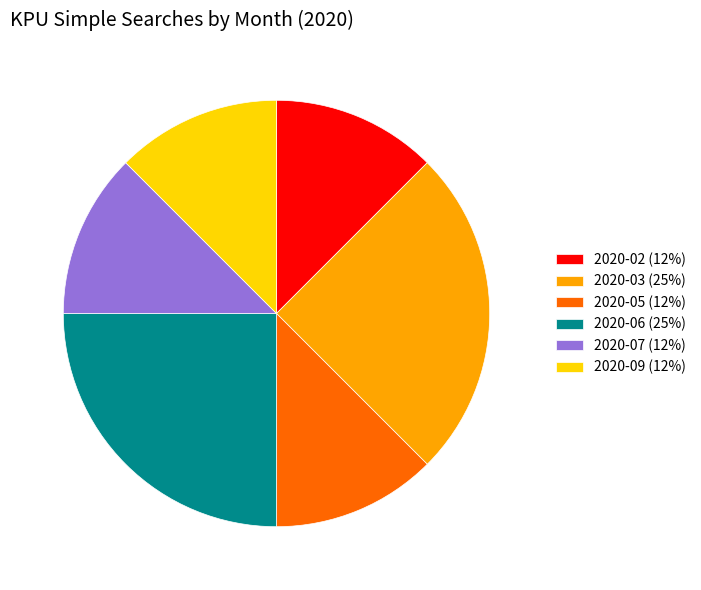

The 2020-09 (12%) slice represents 12% of the pie. True or false?

True